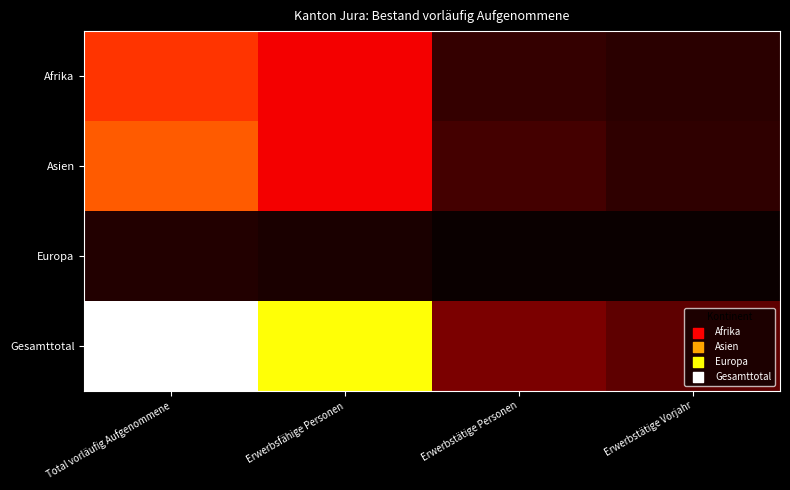

At how many categories does at least one series exceed 293?

2